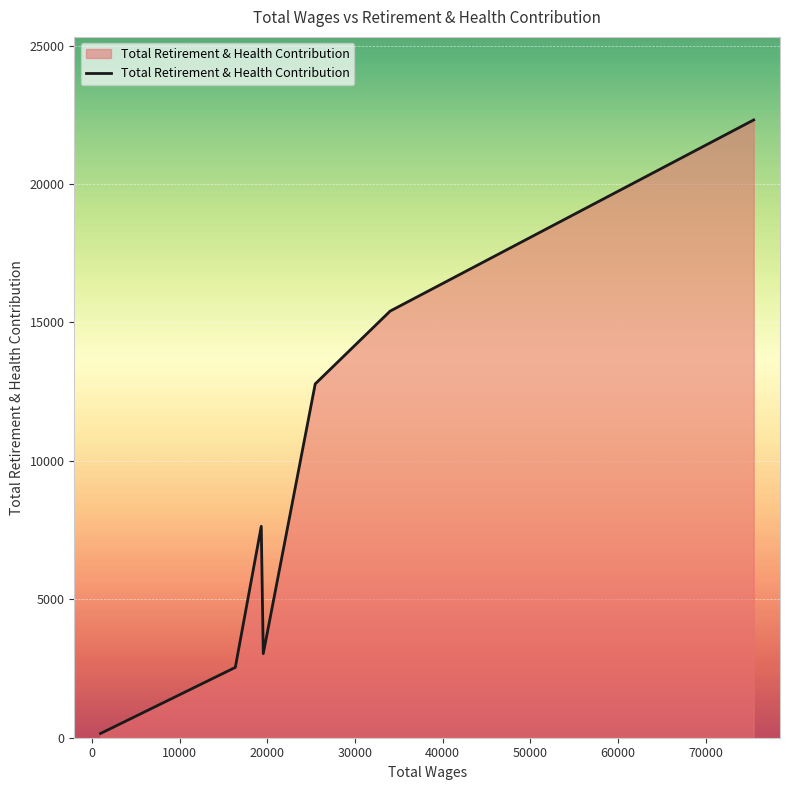

True or false: the data has more than 2 interior local peaks.

False